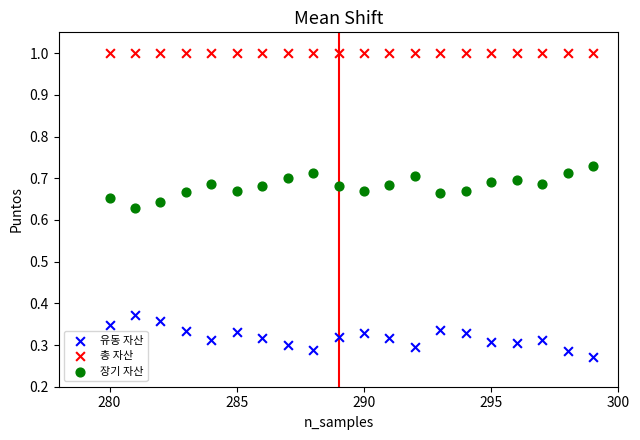

Which series reaches the minimum Y coordinate?

유동 자산